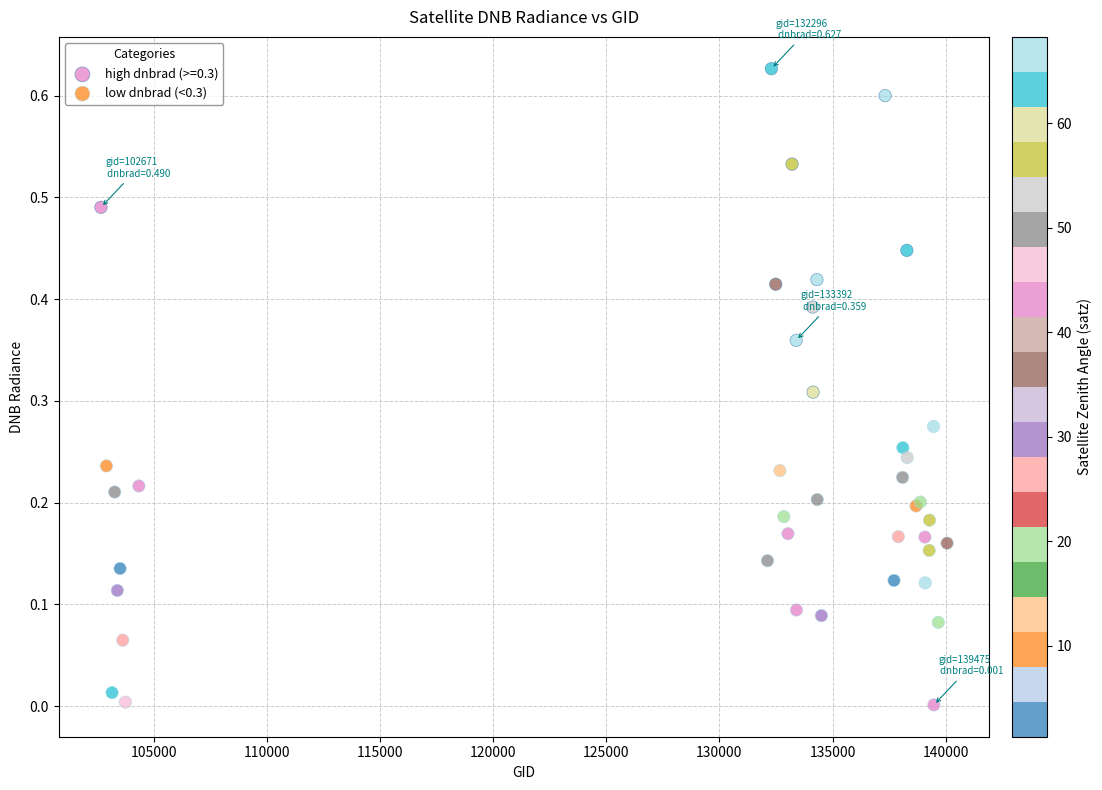

Which series contains the lowest Y value?

low dnbrad (<0.3)